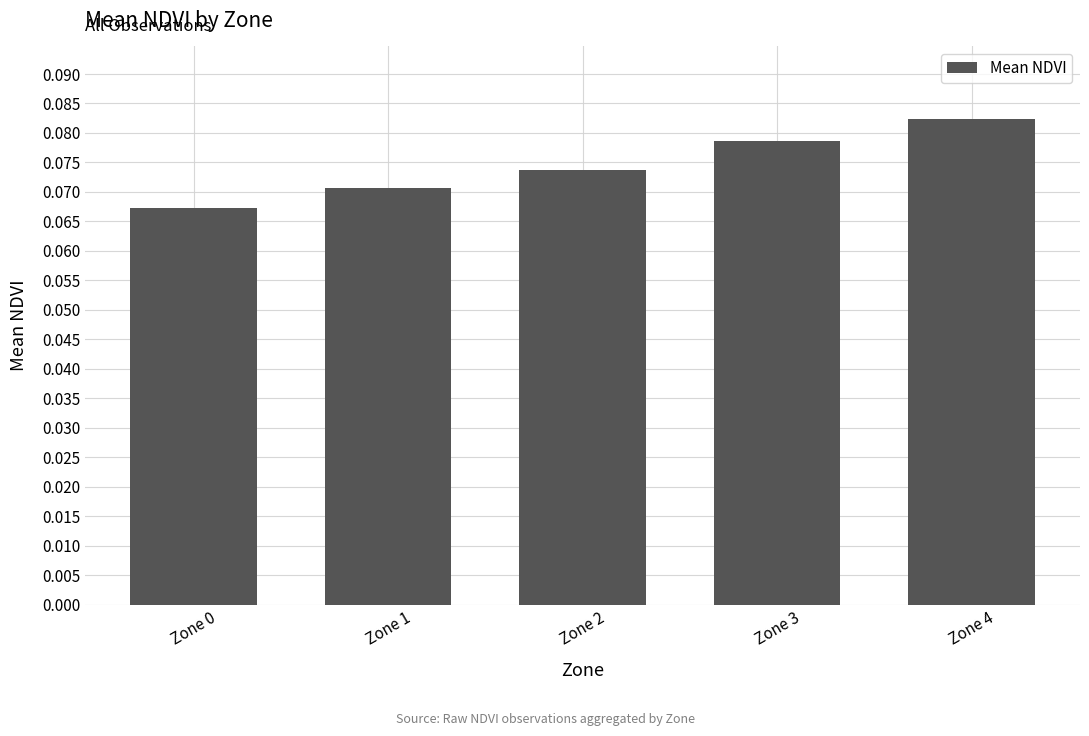

How many values are between 0 and 1?

5